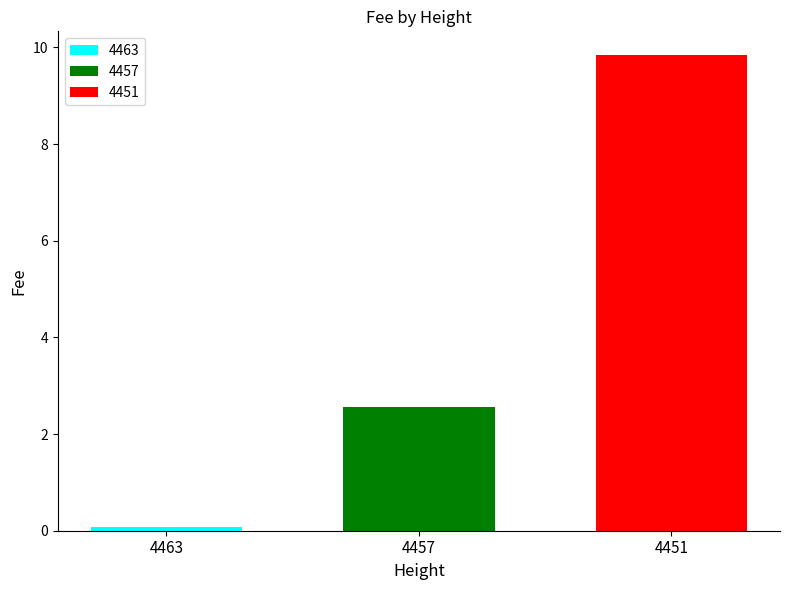

How many bars are there in total?

3